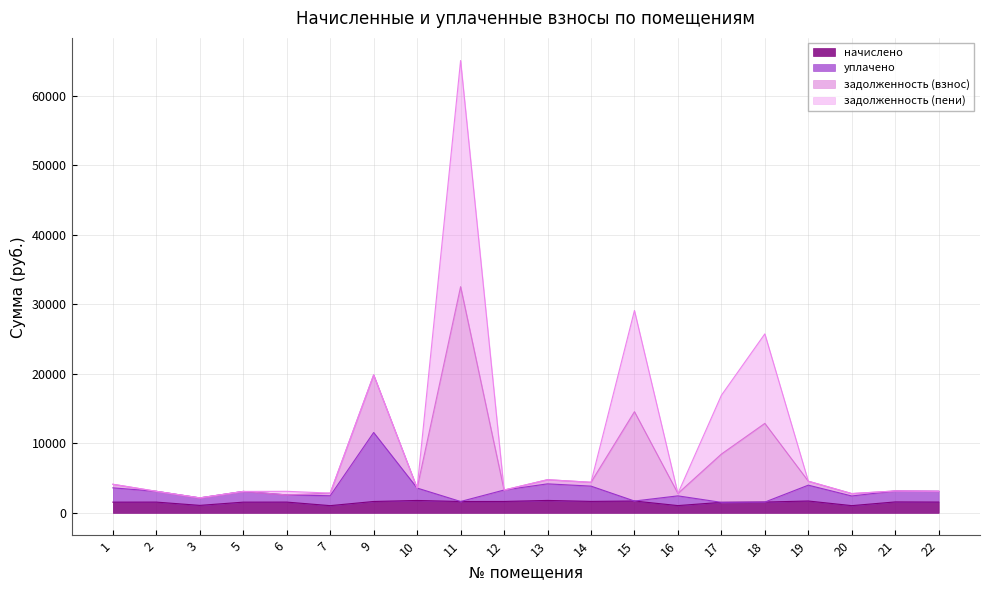

What is the total value across all series at 2?

3101.5